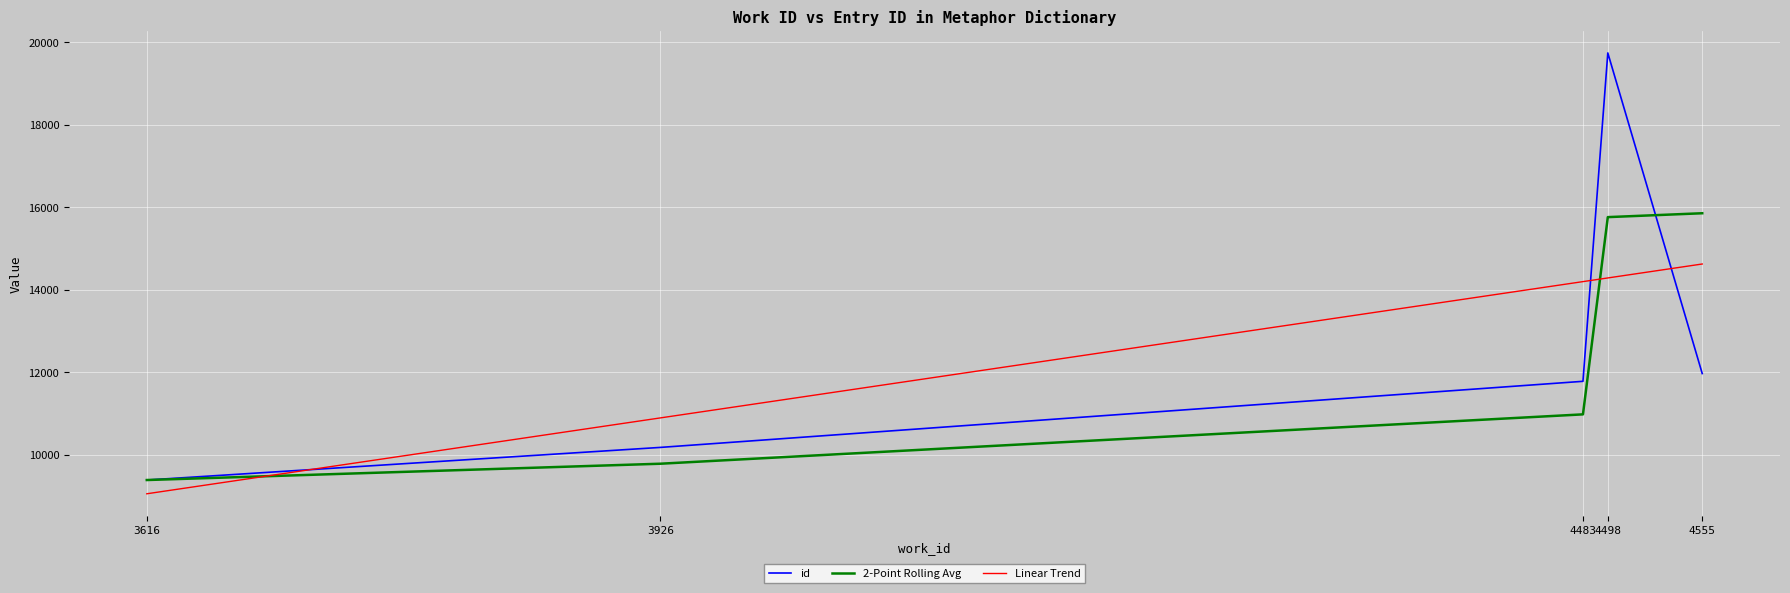

Does the chart have visible grid lines?

Yes